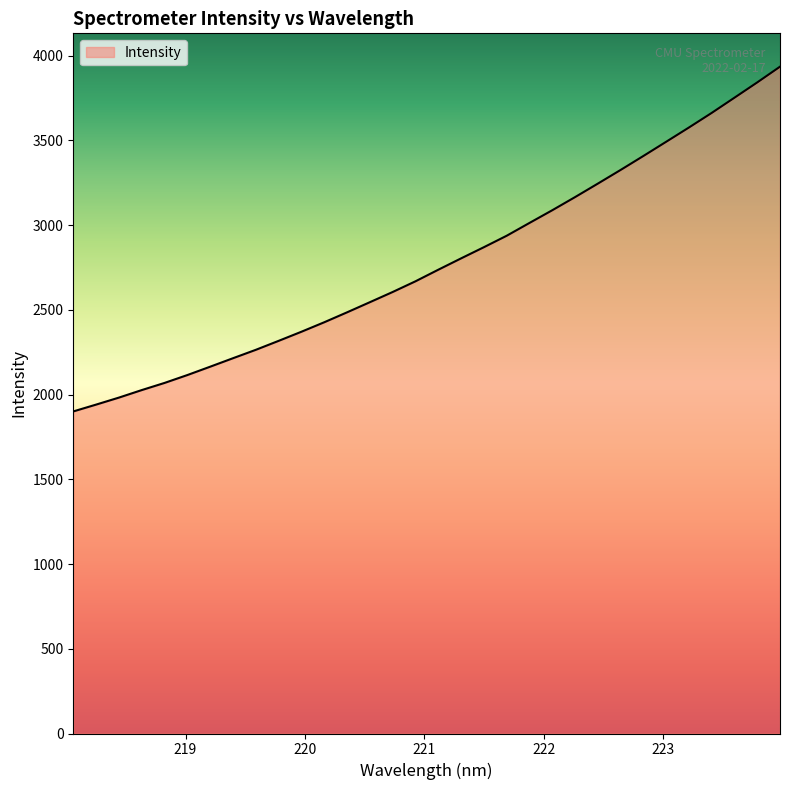

What is the maximum value shown in the chart?

3935.6